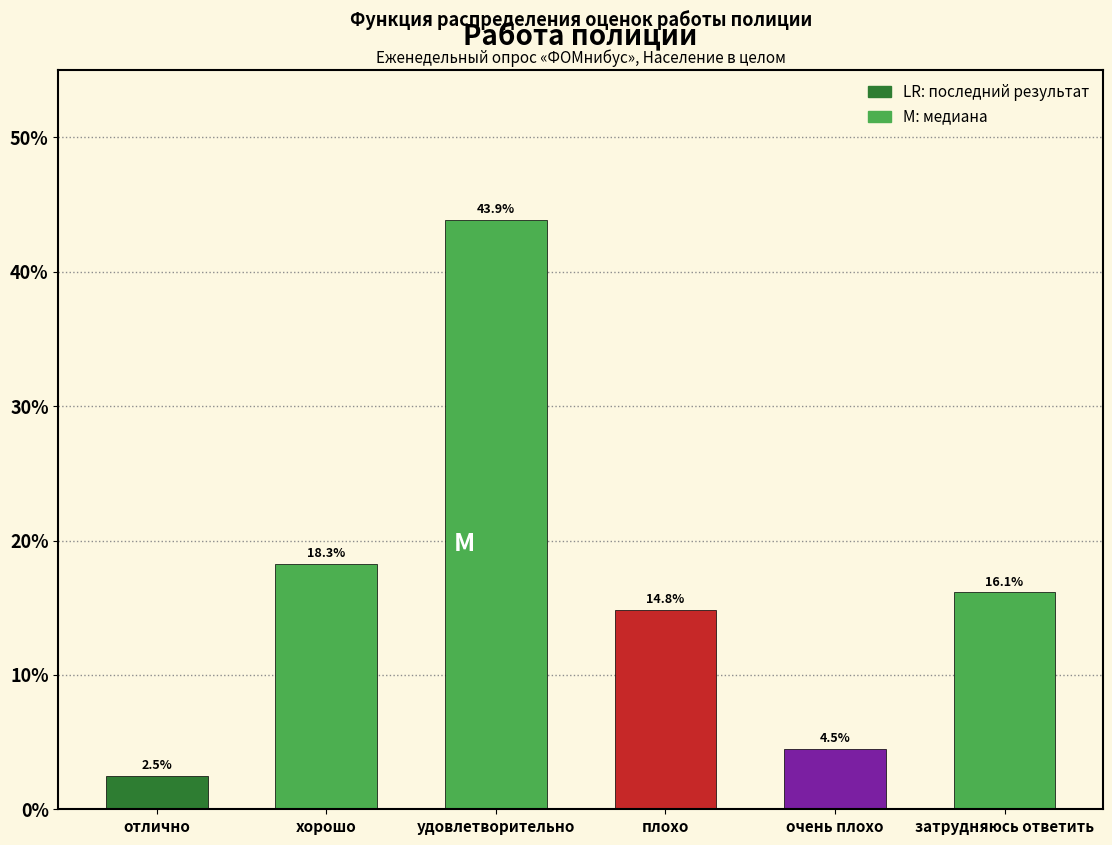

Reading left to right, transcribe all the data shown in this chart.

отлично=2.5	хорошо=18.3	удовлетворительно=43.9	плохо=14.8	очень плохо=4.5	затрудняюсь ответить=16.1